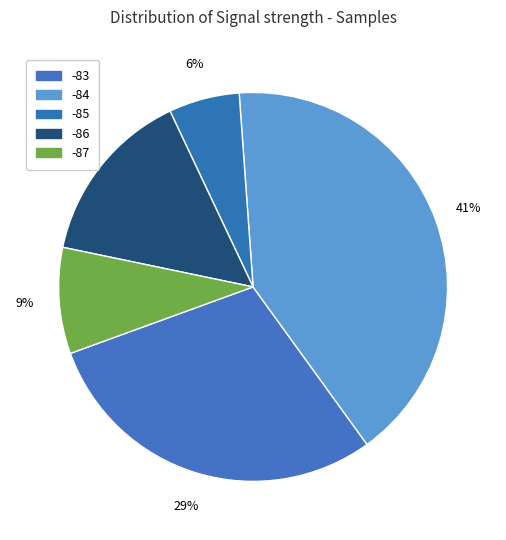

How many slices are in this pie chart?

5